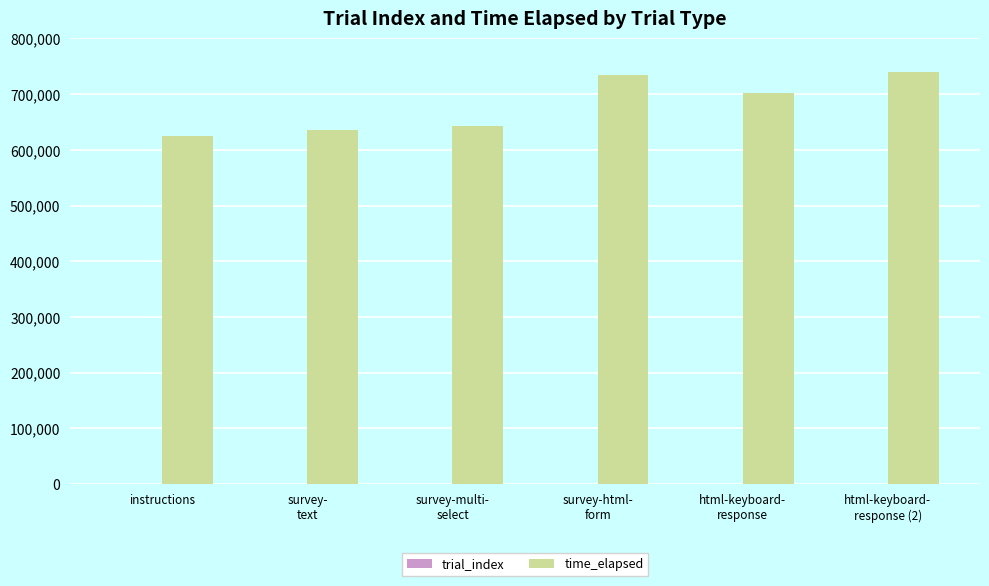

Which series changed the most between survey-
text and html-keyboard-
response?

time_elapsed